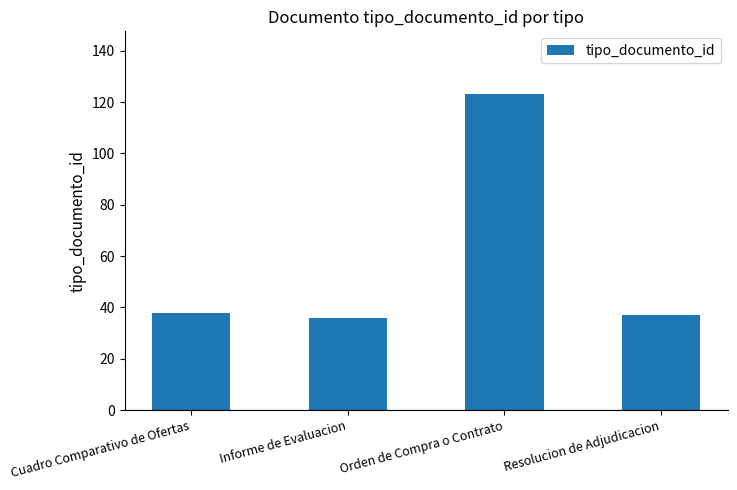

What is the smallest value displayed?

36